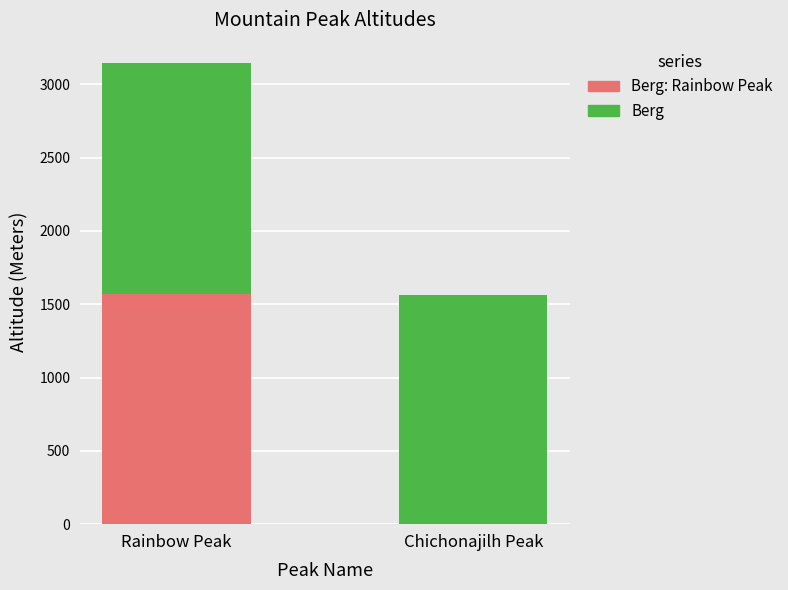

What is the total value across all series at Chichonajilh Peak?

1561